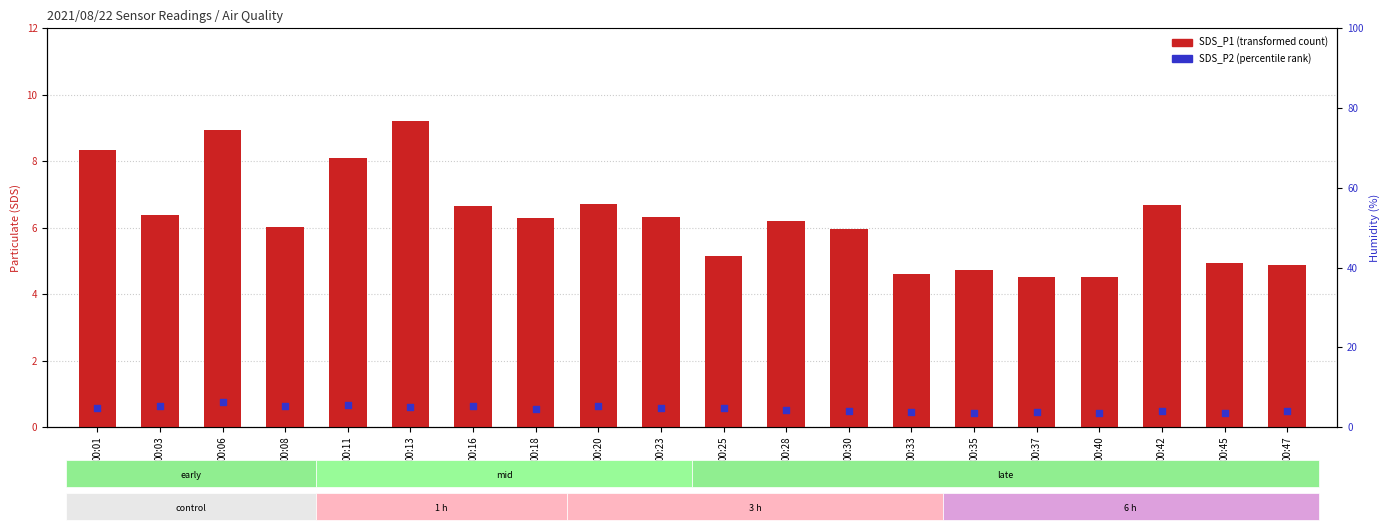

Is the value of SDS_P2 (percentile rank) at 00:28 greater than the value of SDS_P1 (transformed count) at 00:47?

No